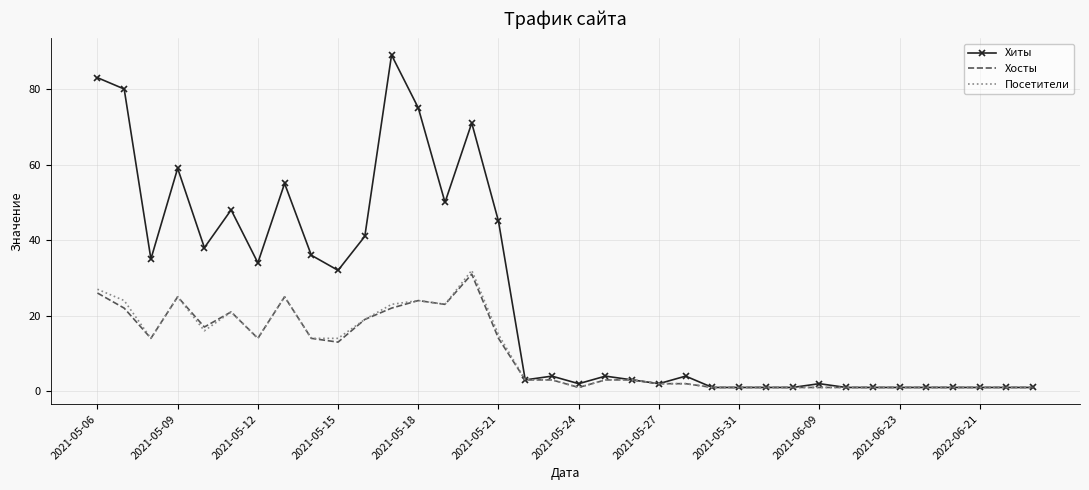

What is the average value of the Хосты series?

10